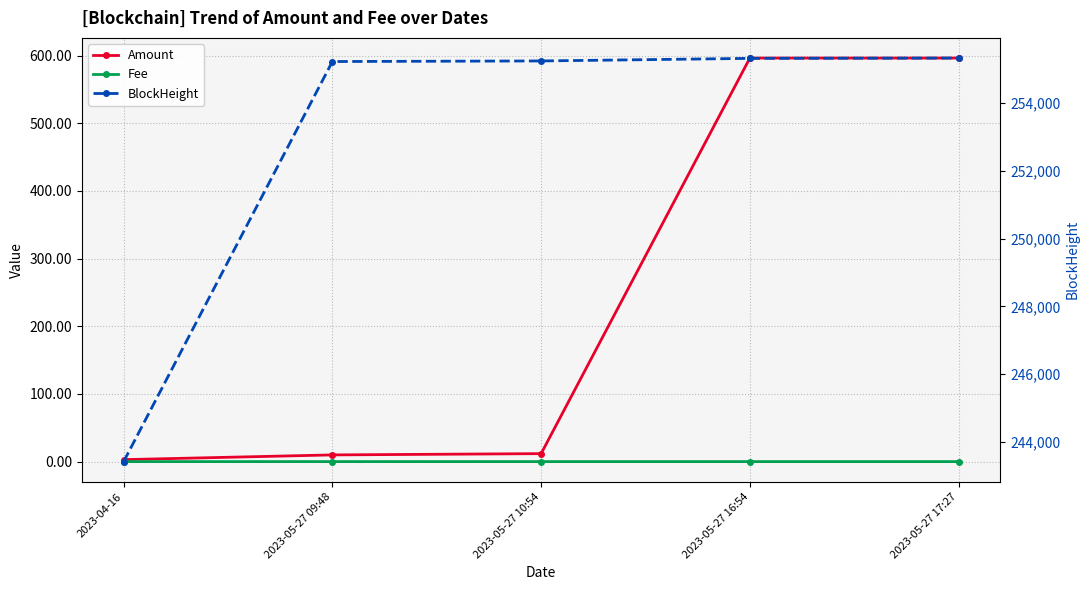

Which series changed the most between 2023-04-16 and 2023-05-27 10:54?

BlockHeight